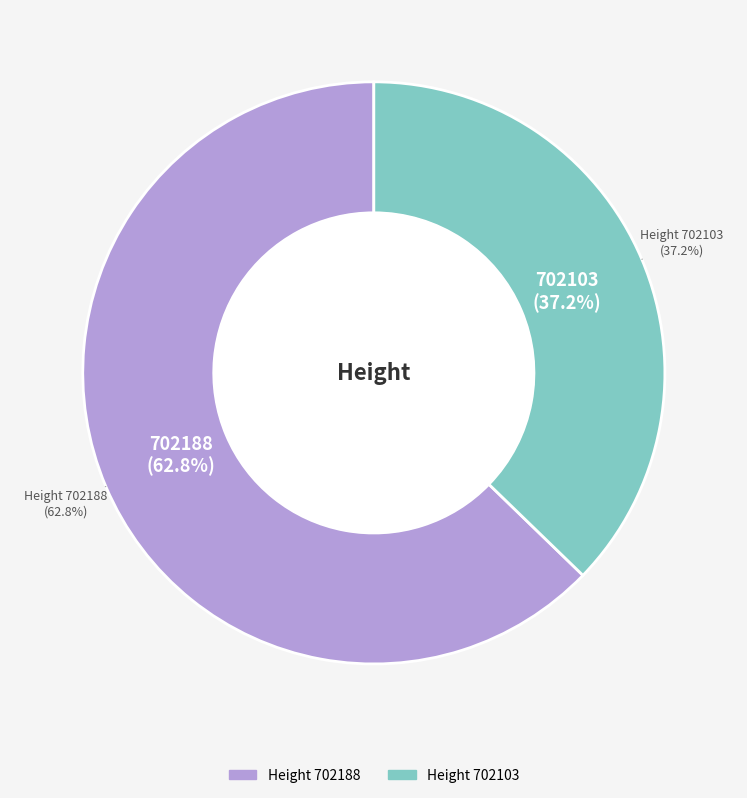

Rank the categories by value from lowest to highest.

702103, 702188